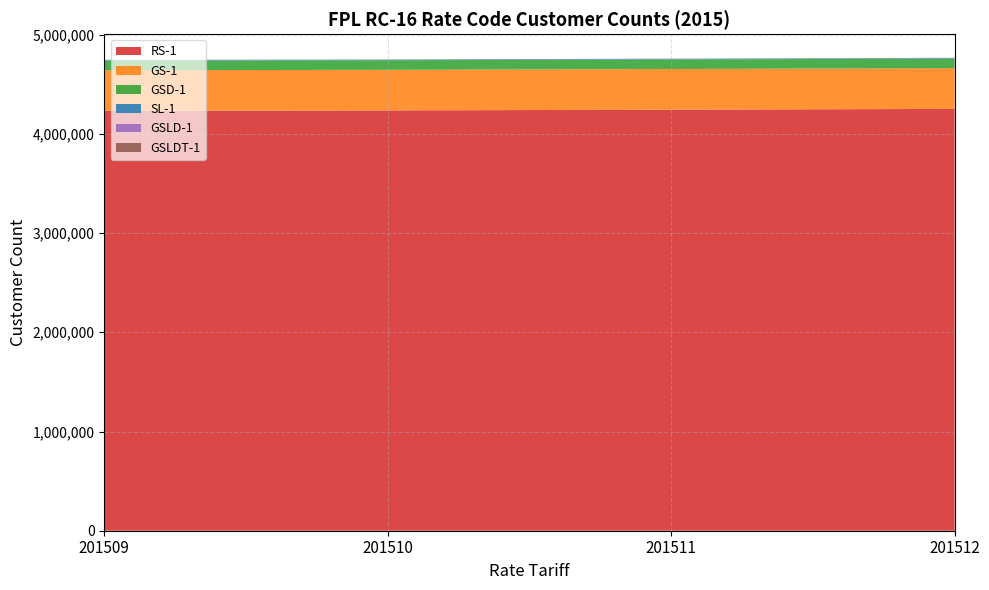

True or false: RS-1 has a value of 6952343 at 201512.

False